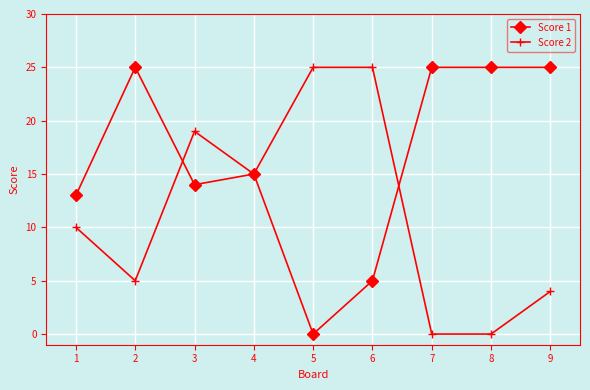

Where is the first local maximum for Score 2?

3